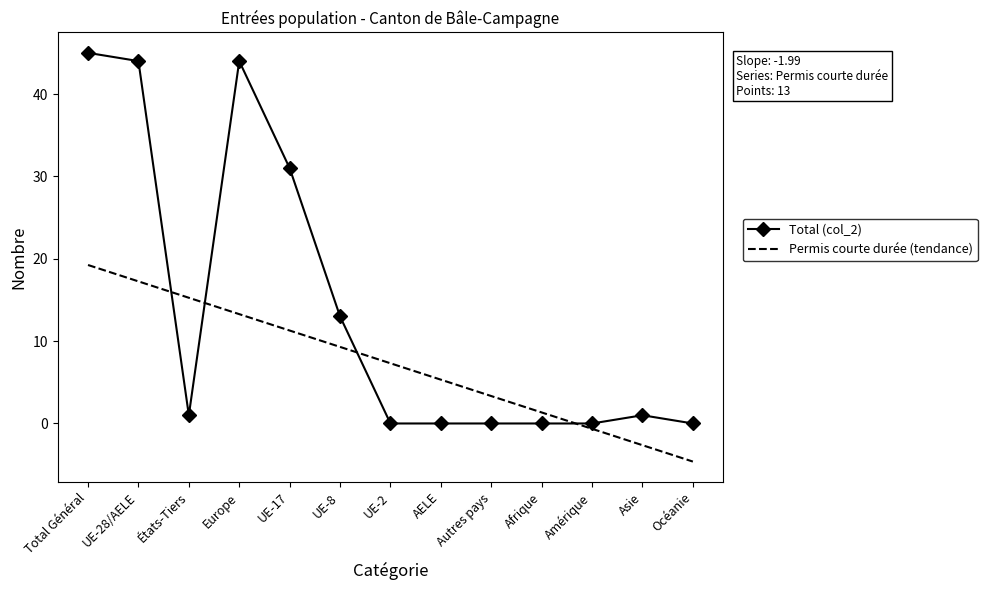

What is the sum of the Total (col_2) values at Océanie and Total Général?

45.0